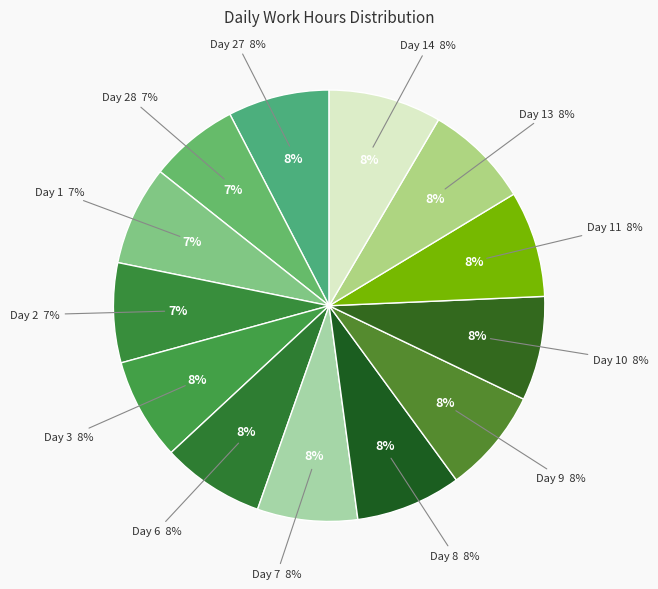

Is Day 2 the majority of the pie?

No